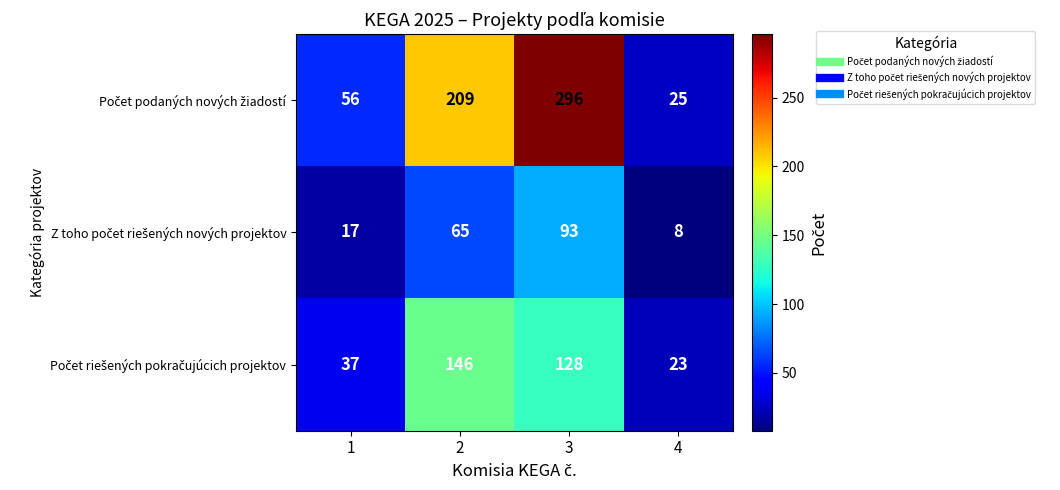

At which category is the sum across all series the highest?

3